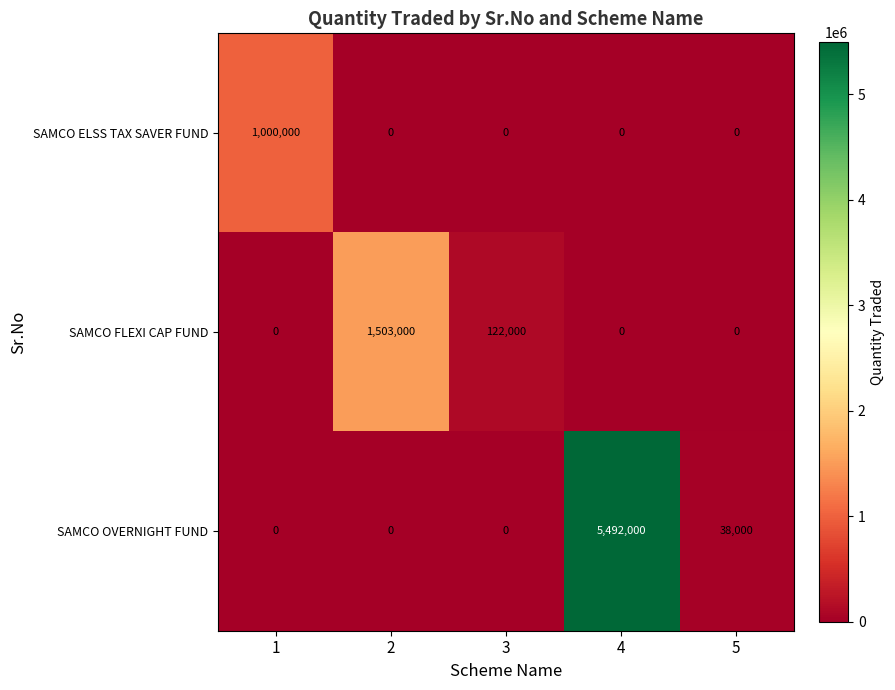

Reading right to left, transcribe all the data shown in this chart.

SAMCO ELSS TAX SAVER FUND: 0	0	0	0	1000000
SAMCO FLEXI CAP FUND: 0	0	122000	1503000	0
SAMCO OVERNIGHT FUND: 38000	5492000	0	0	0